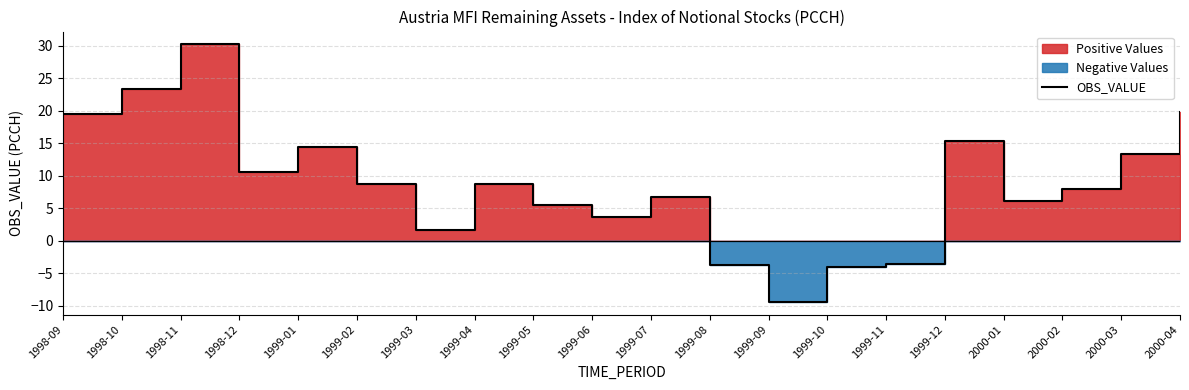

Which has a higher value, 2000-04 or 1998-09?

2000-04